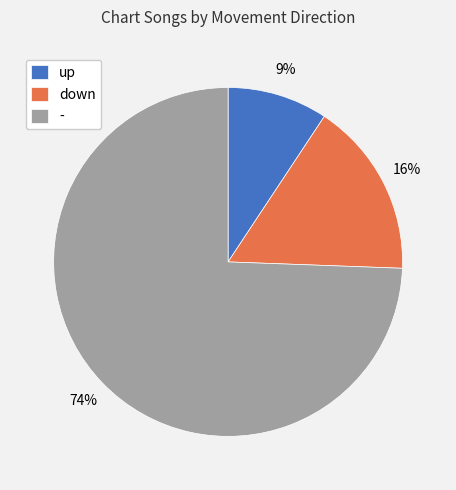

Approximately how many times larger is the value at - compared to down?

4.6